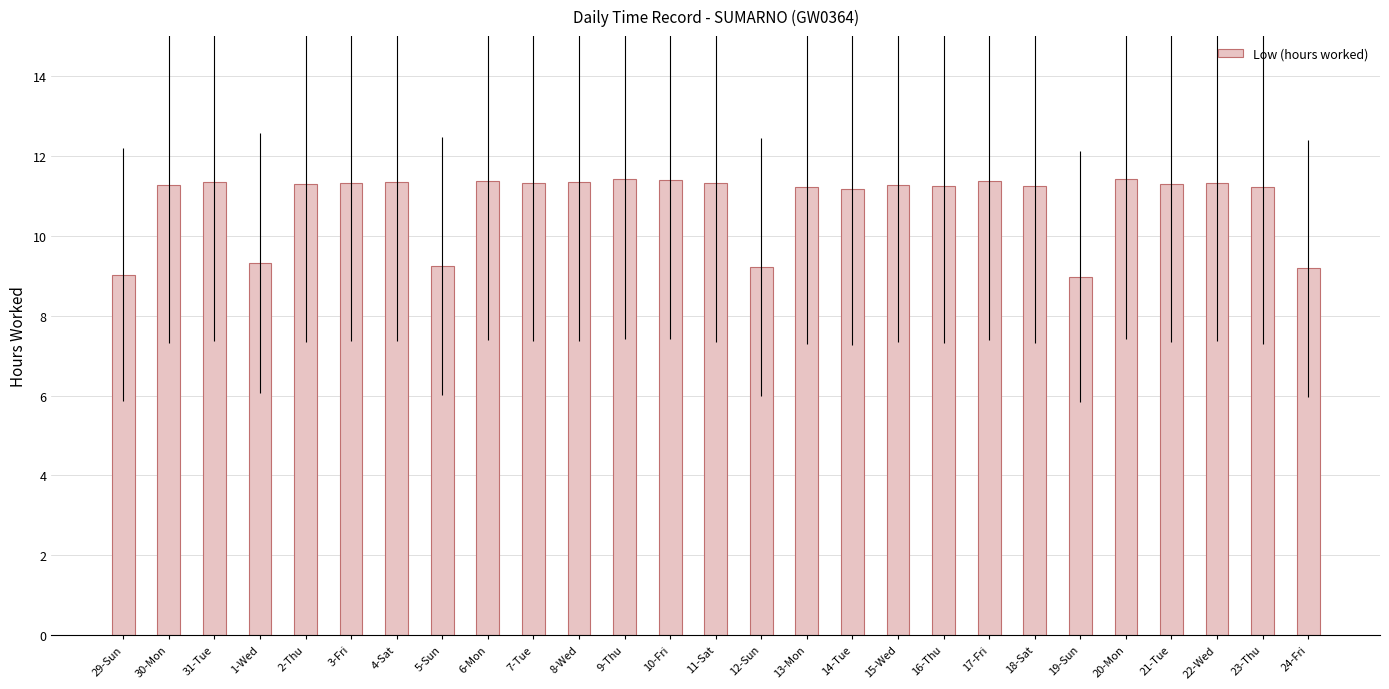

What position from the left is 7-Tue?

10